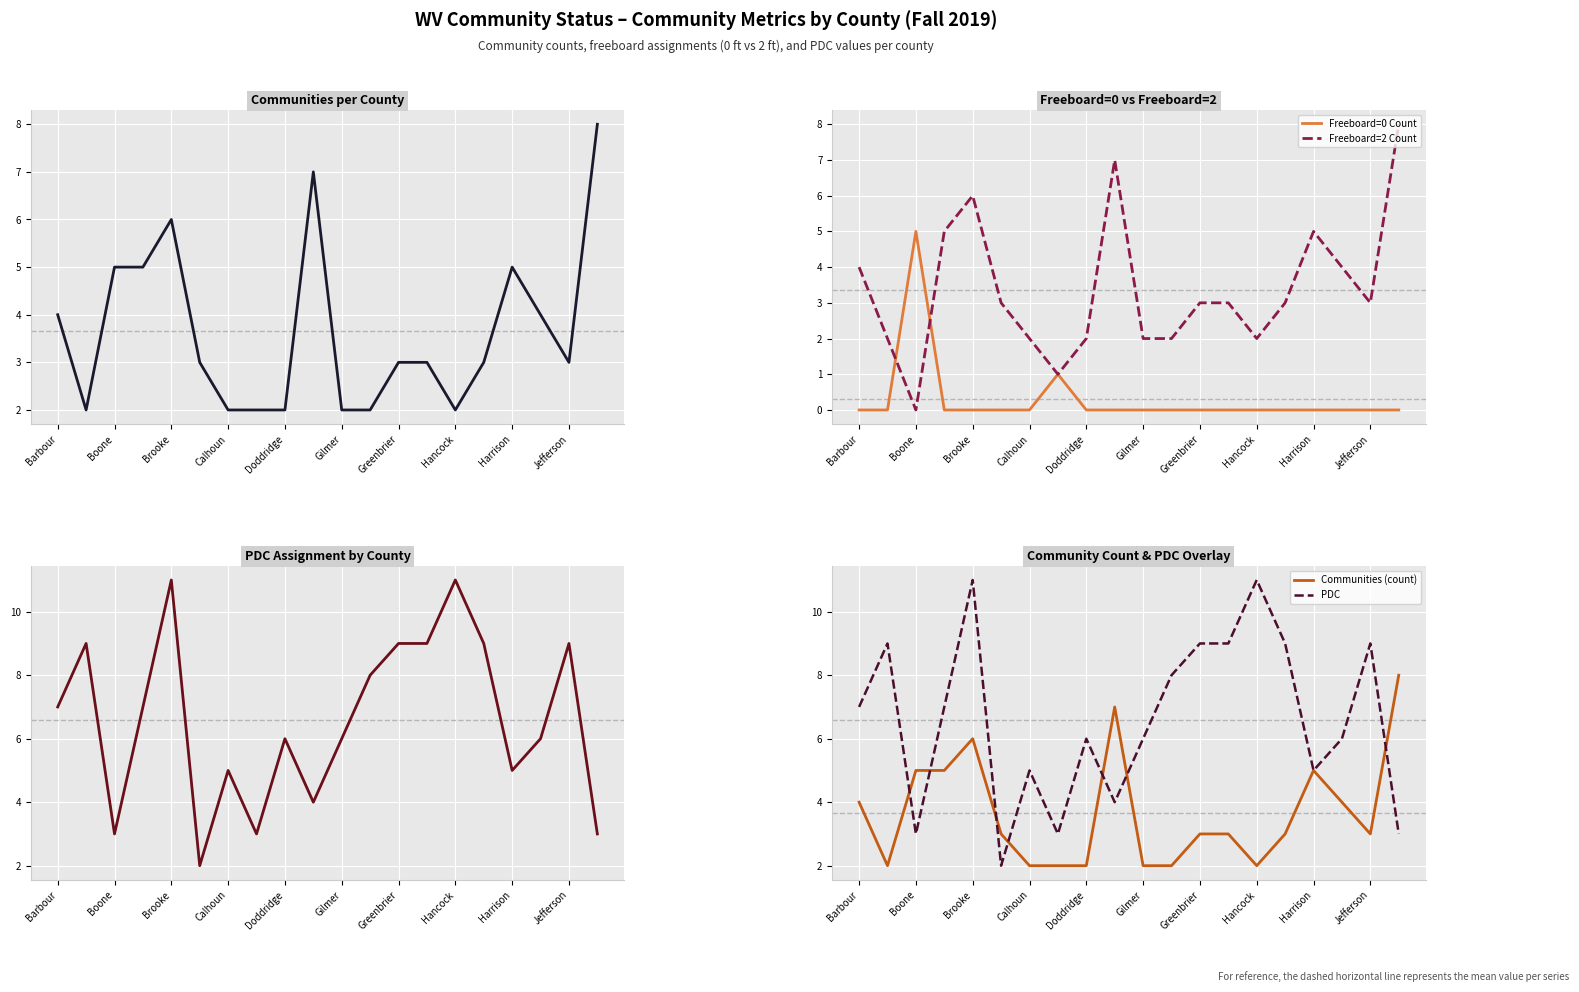

The value of Freeboard=2 Count at Doddridge is 2. True or false?

True